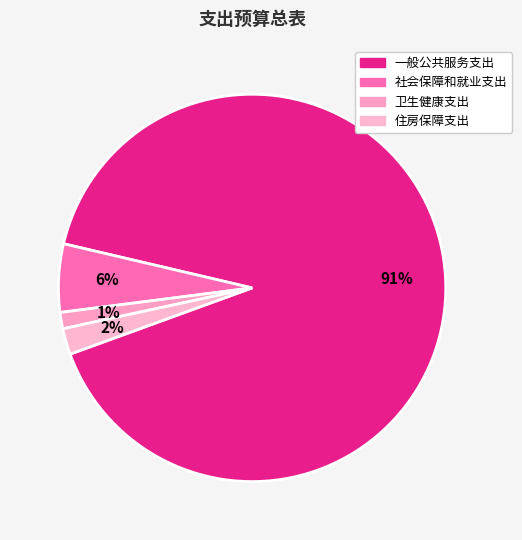

How many segments does this pie chart have?

4